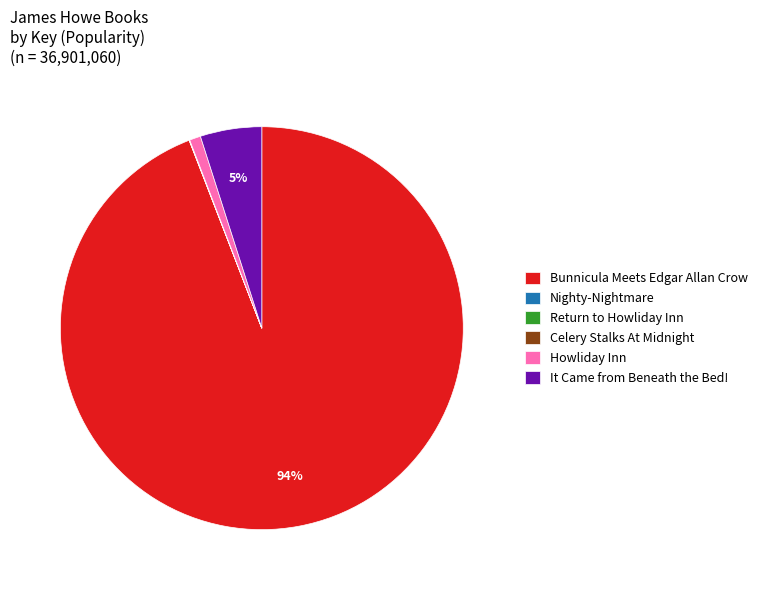

What is the largest slice in the pie chart?

Bunnicula Meets Edgar Allan Crow